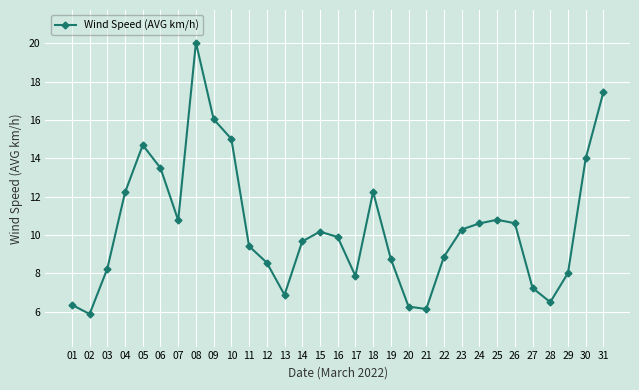

Which category has the highest value across all series?

08